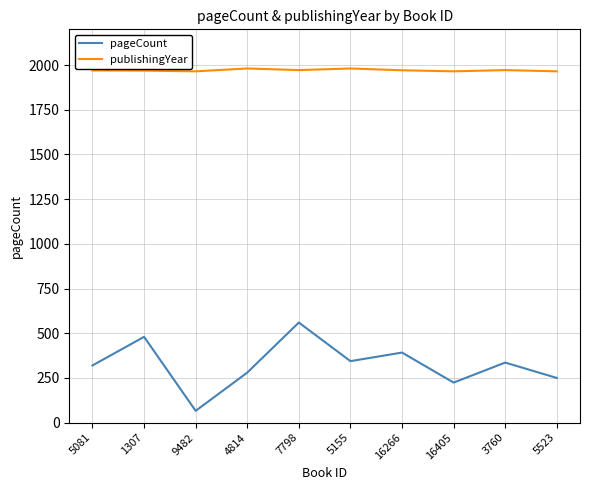

Which category has the lowest value in the pageCount series?

9482